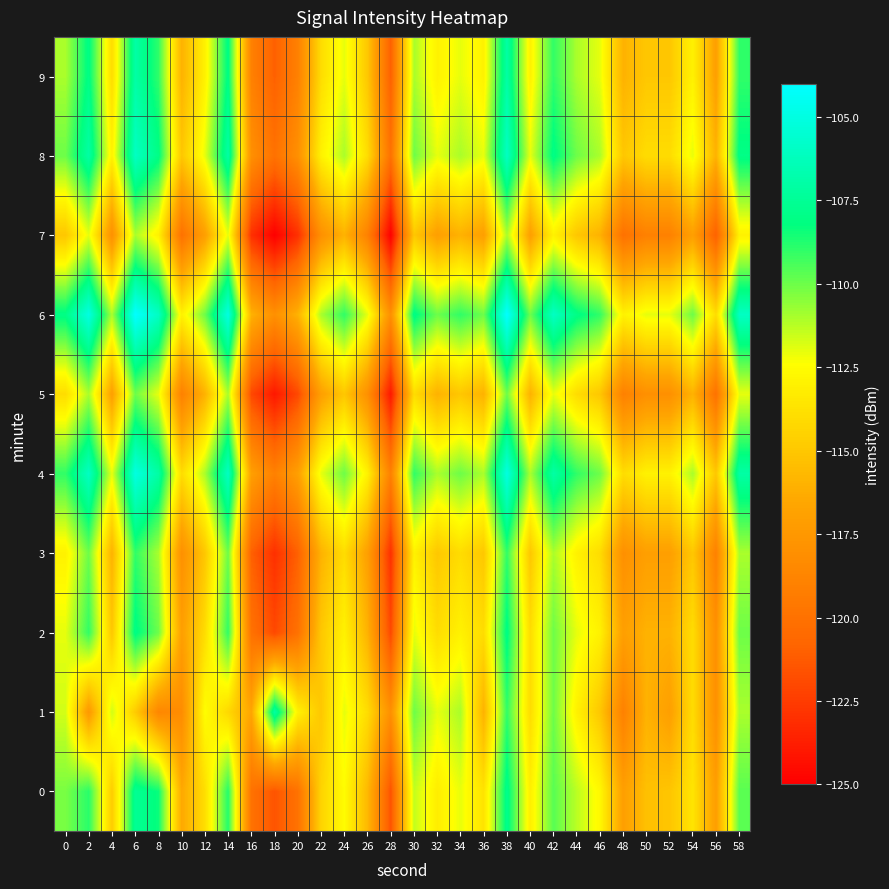

At which category is the sum across all series the highest?

38